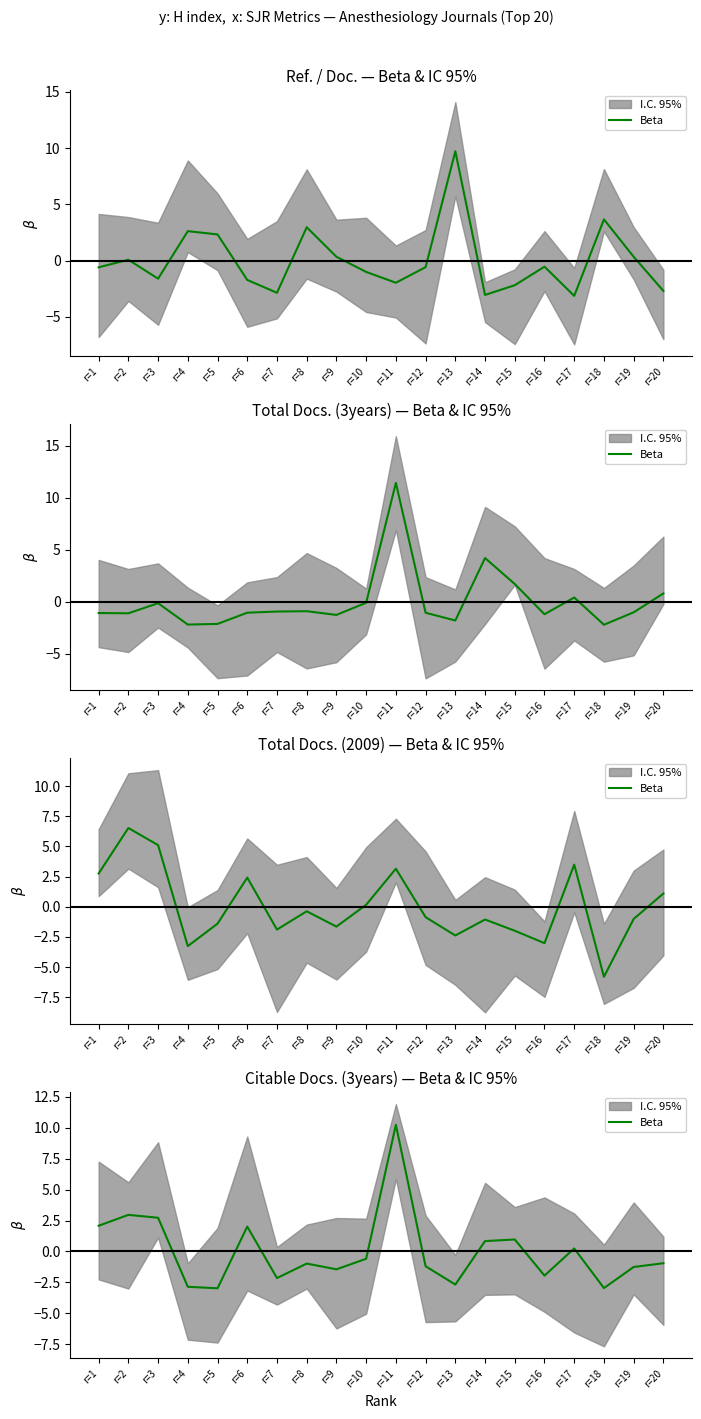

Count the number of values greater than 0.

8